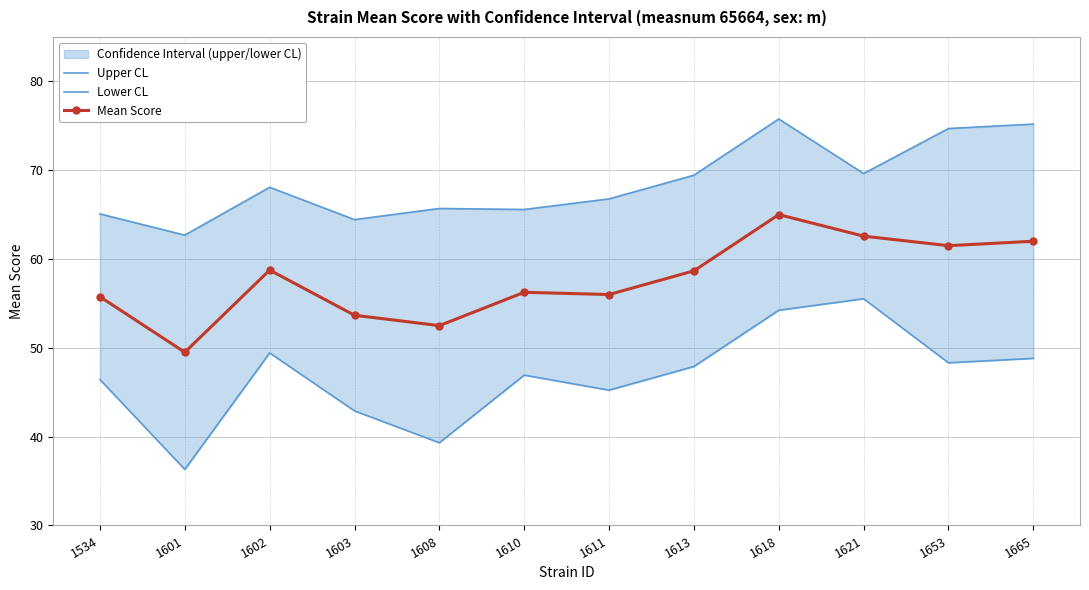

Which series changed the most between 1618 and 1665?

Lower CL